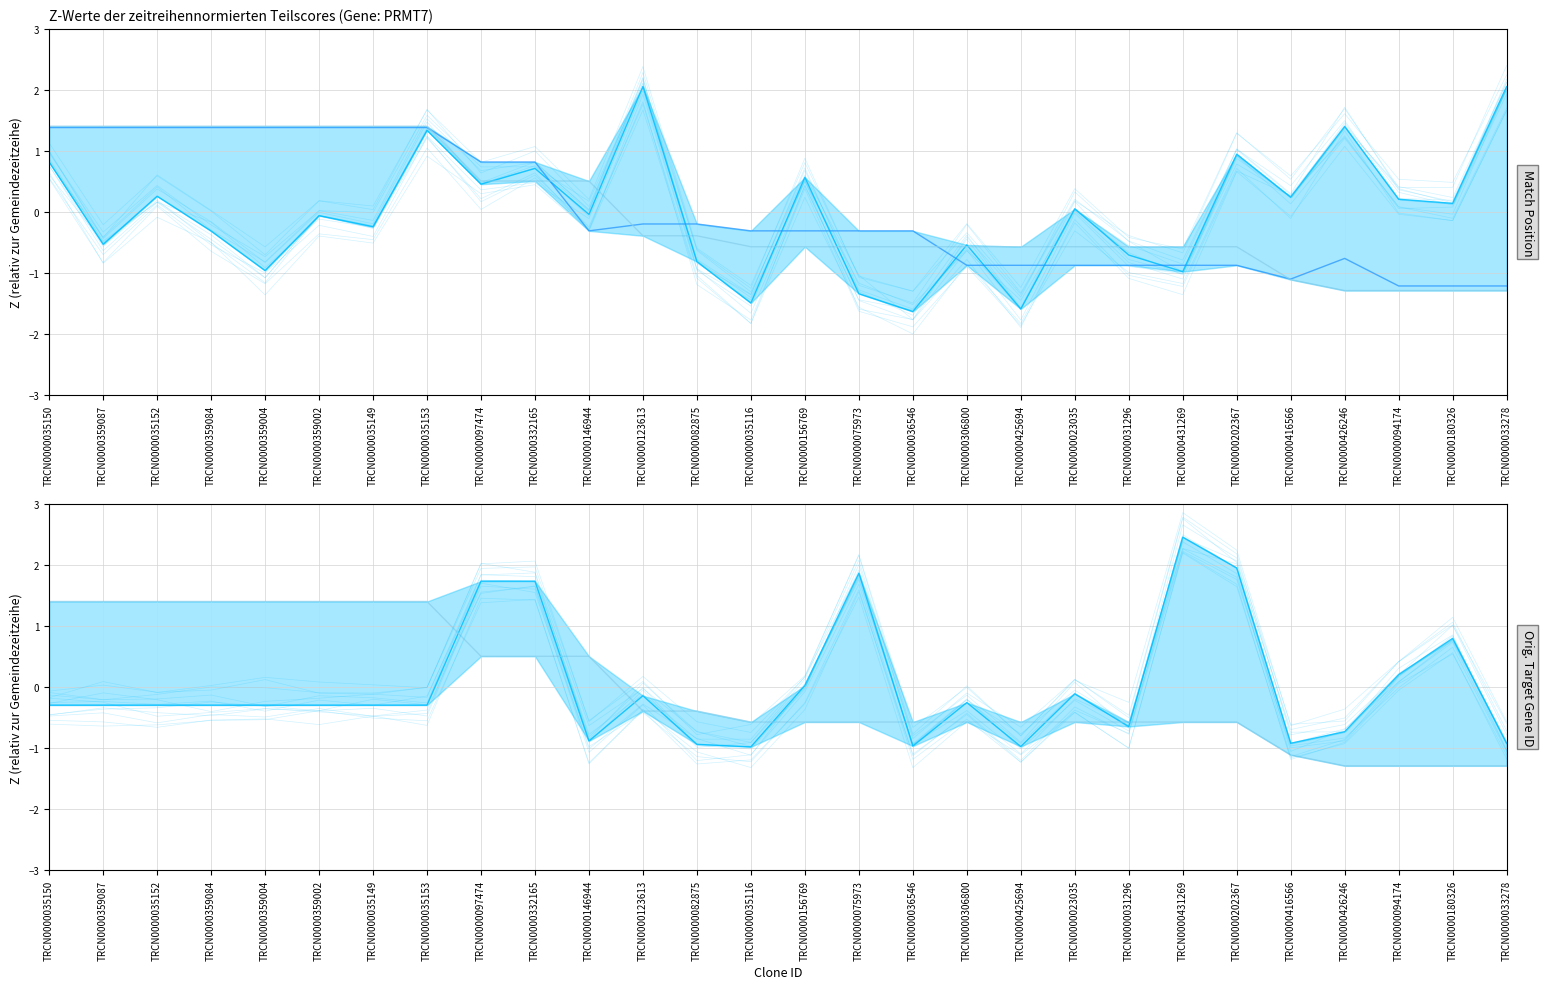

What is the value of the Orig. Target Gene ID point at the 19th from the left?

-1.0